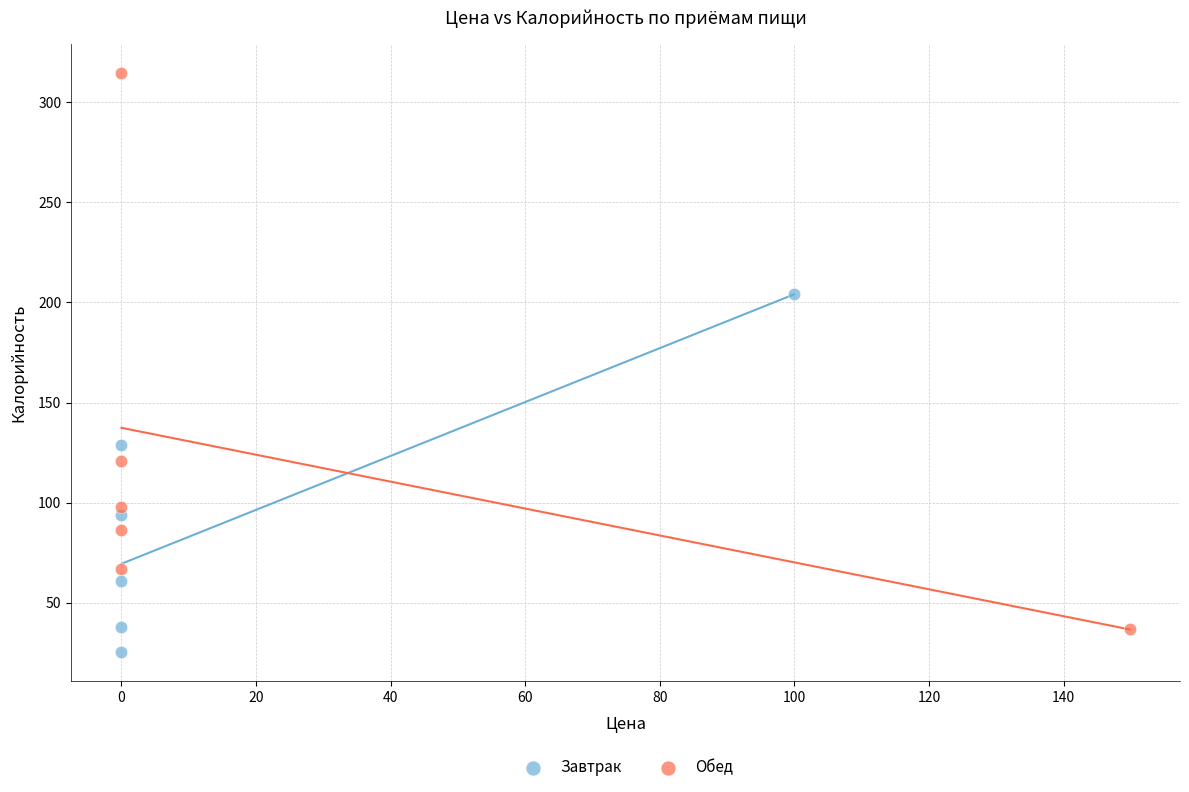

Which series contains the lowest Y value?

Завтрак